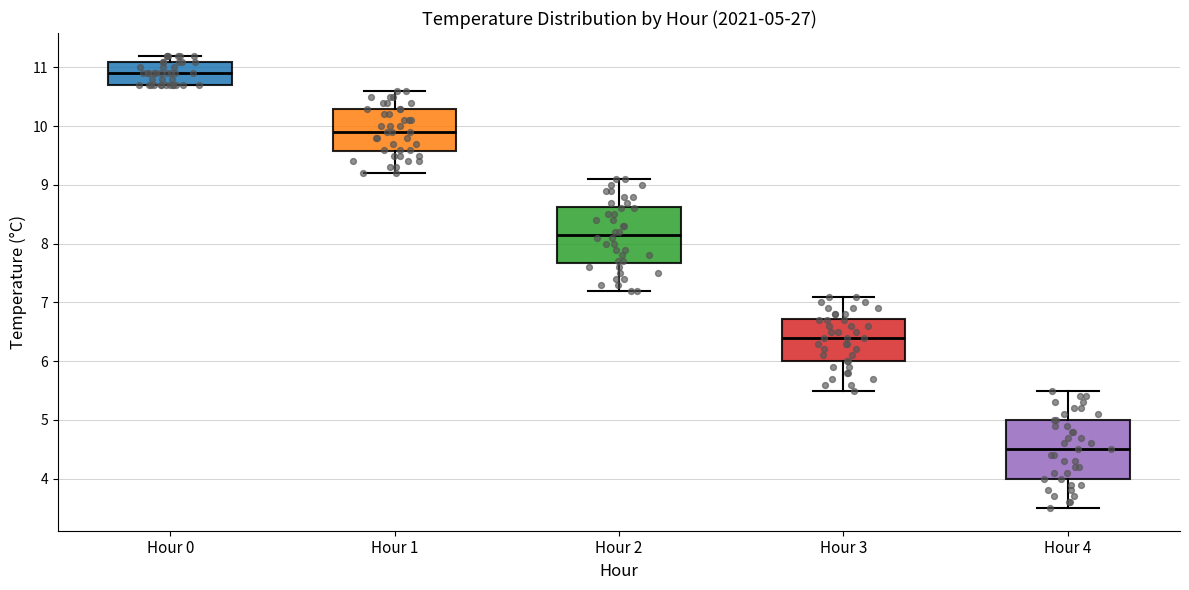

Which box's median line is the highest?

Hour 0